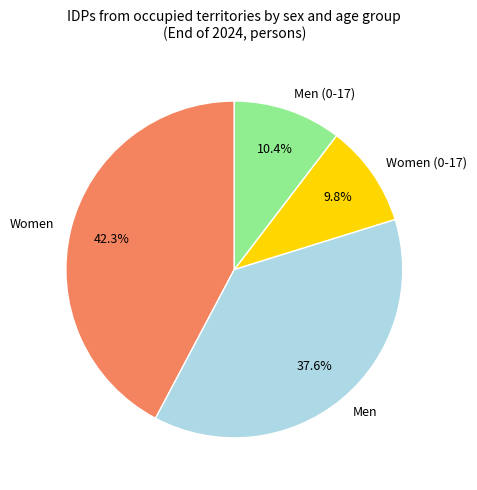

How many slices are in this pie chart?

4